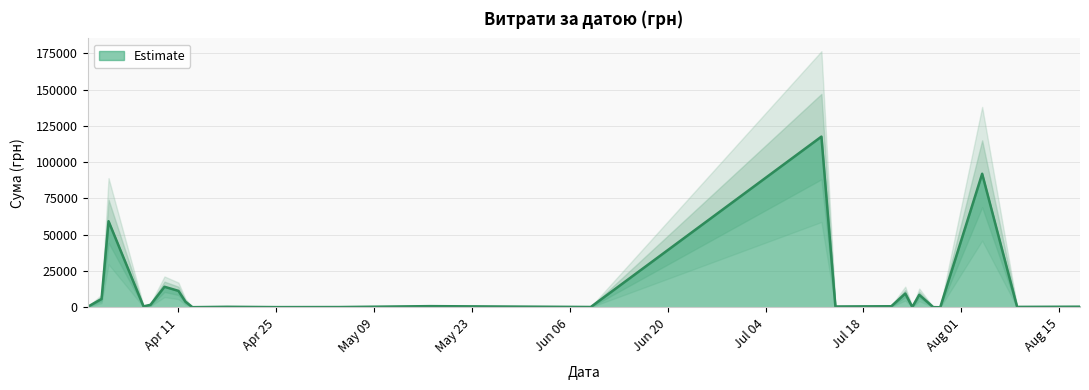

True or false: the data shows 1537.2 at 17.05.2016.

False